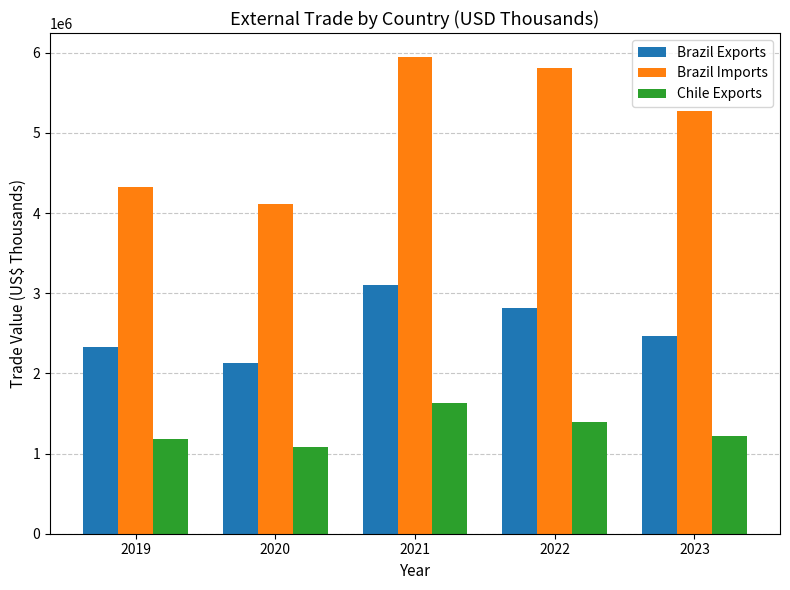

What are all the series names shown in the legend?

Brazil Exports, Brazil Imports, Chile Exports